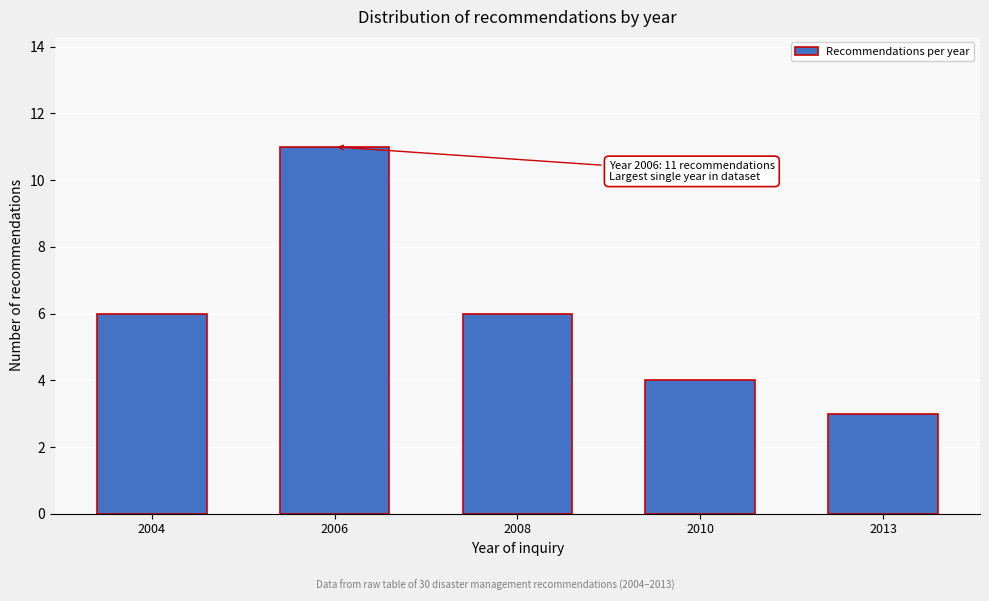

Reading left to right, extract all data points from this chart.

6	11	6	4	3